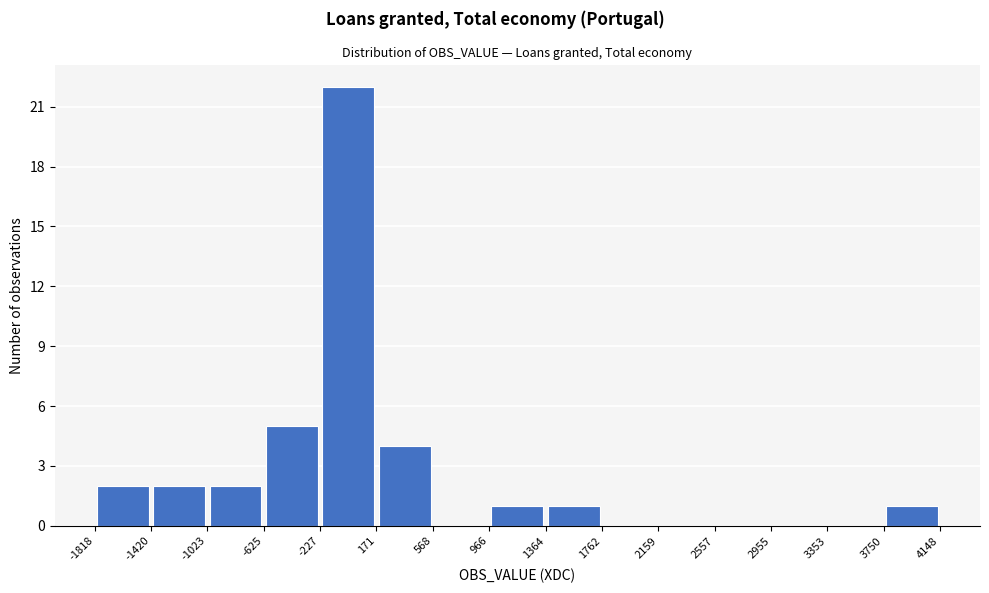

Reading left to right, transcribe this chart: for each bar, give the range it covers on the x-axis and its height. The values are not printed on the chart, so give them approximately, as read against the axis.

-1818 to -1420: 2
-1420 to -1023: 2
-1023 to -625: 2
-625 to -227: 5
-227 to 171: 22
171 to 568: 4
568 to 966: 0
966 to 1364: 1
1364 to 1762: 1
1762 to 2159: 0
2159 to 2557: 0
2557 to 2955: 0
2955 to 3353: 0
3353 to 3750: 0
3750 to 4148: 1